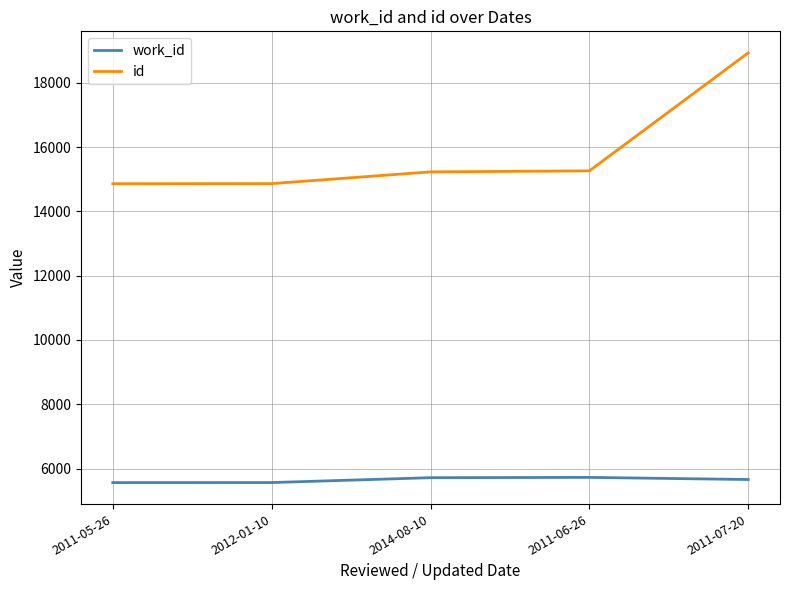

What is the difference between the second highest and minimum values in the id series?

400